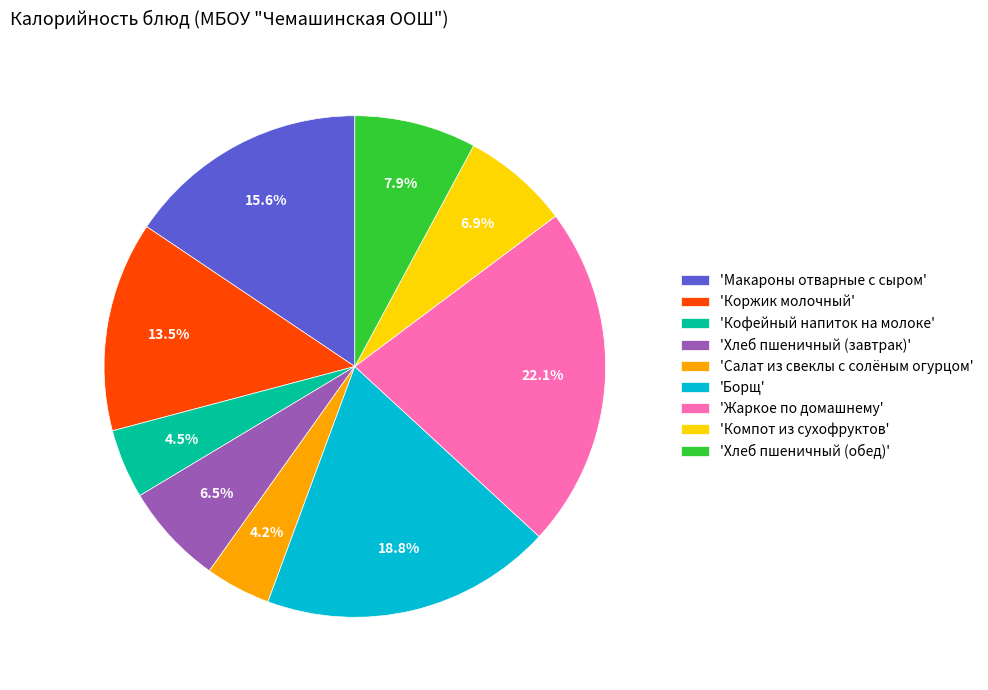

Which slice is the largest?

'Жаркое по домашнему'